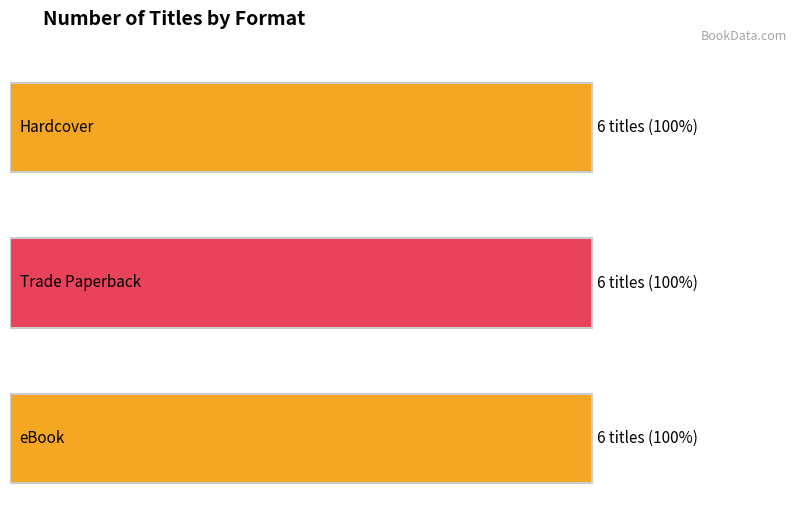

How many bars are there in each group?

3